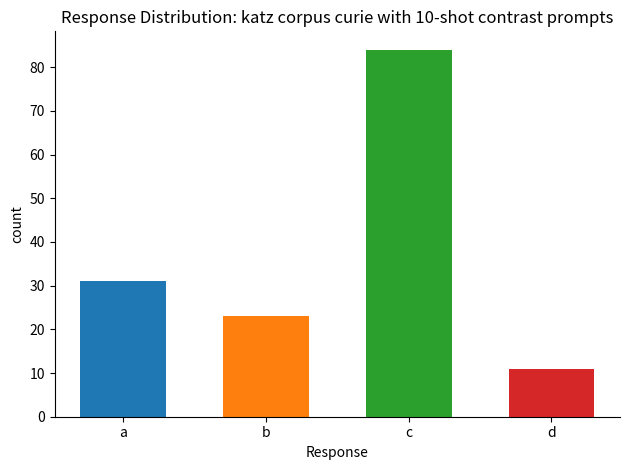

Reading left to right, extract all data points from this chart.

a=31	b=23	c=84	d=11